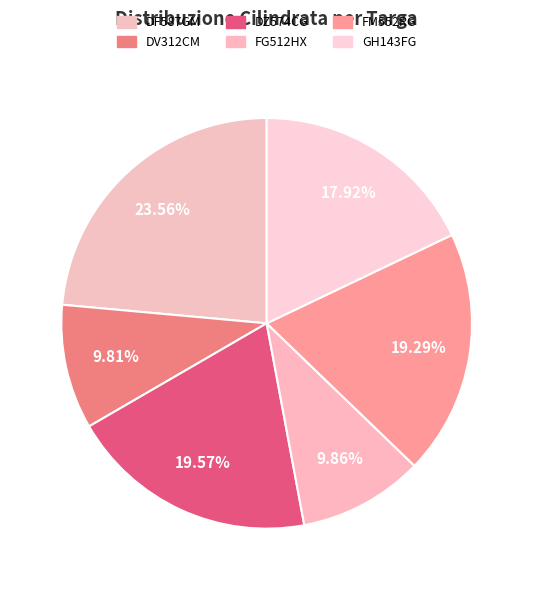

How many slices are in this pie chart?

6